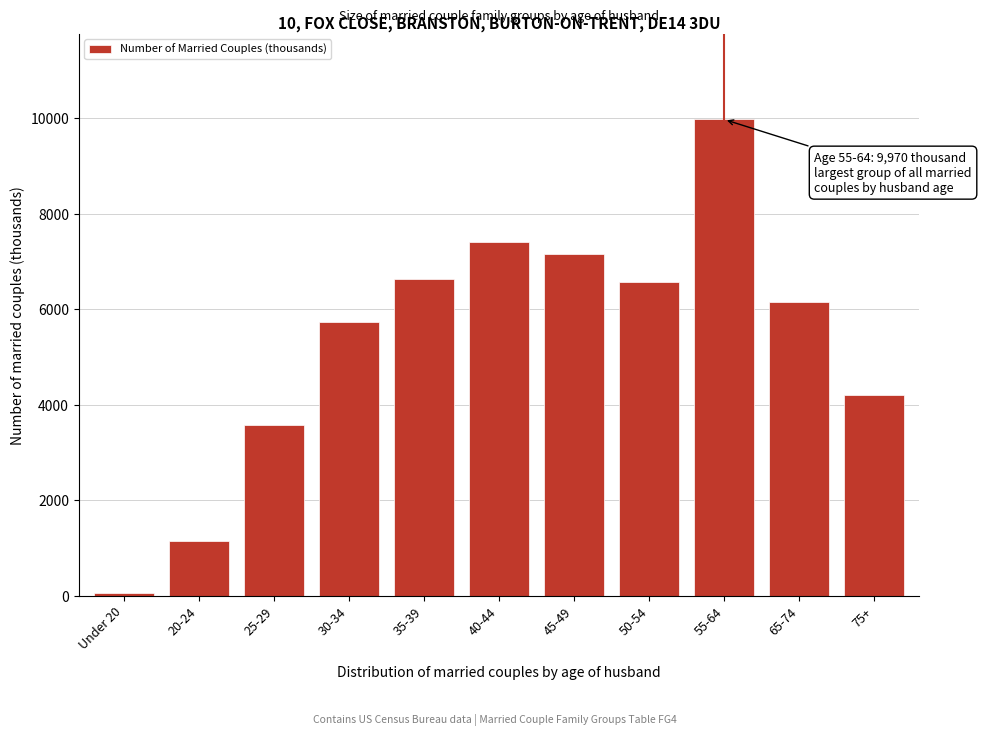

Reading right to left, transcribe all the data shown in this chart.

75+=4200	65-74=6141	55-64=9970	50-54=6560	45-49=7144	40-44=7408	35-39=6637	30-34=5733	25-29=3573	20-24=1156	Under 20=65